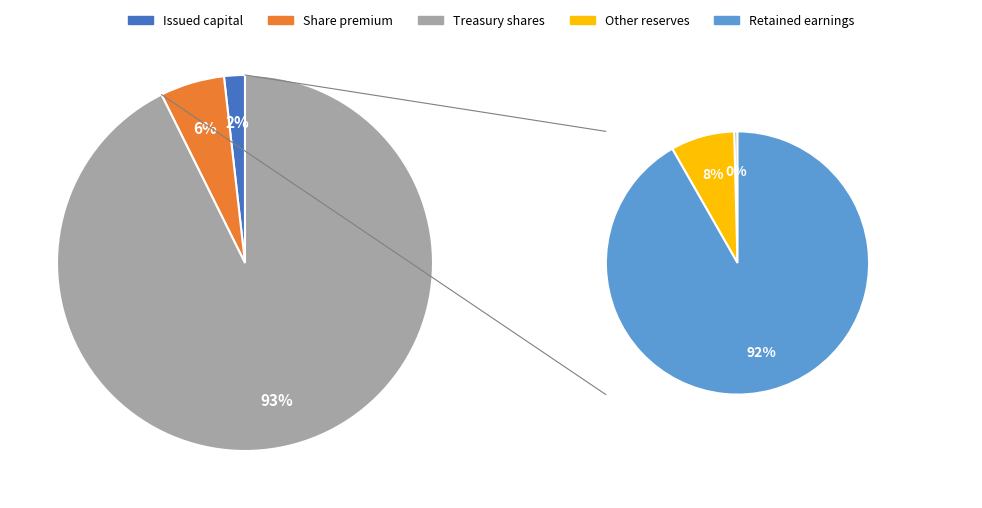

Count the number of slices in the pie.

5